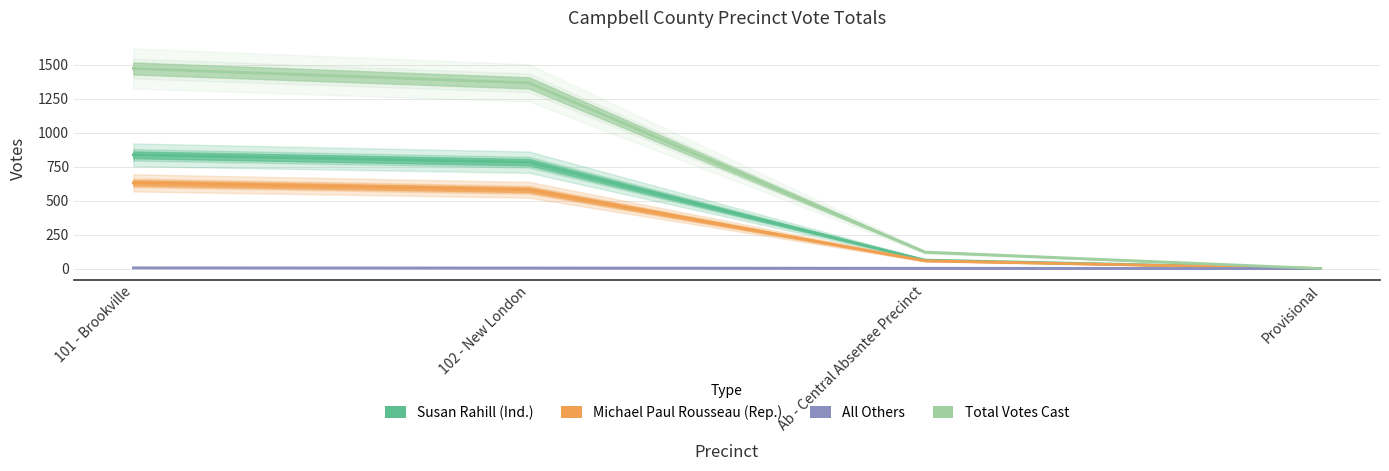

At which category does the chart reach its peak across all series?

101 - Brookville